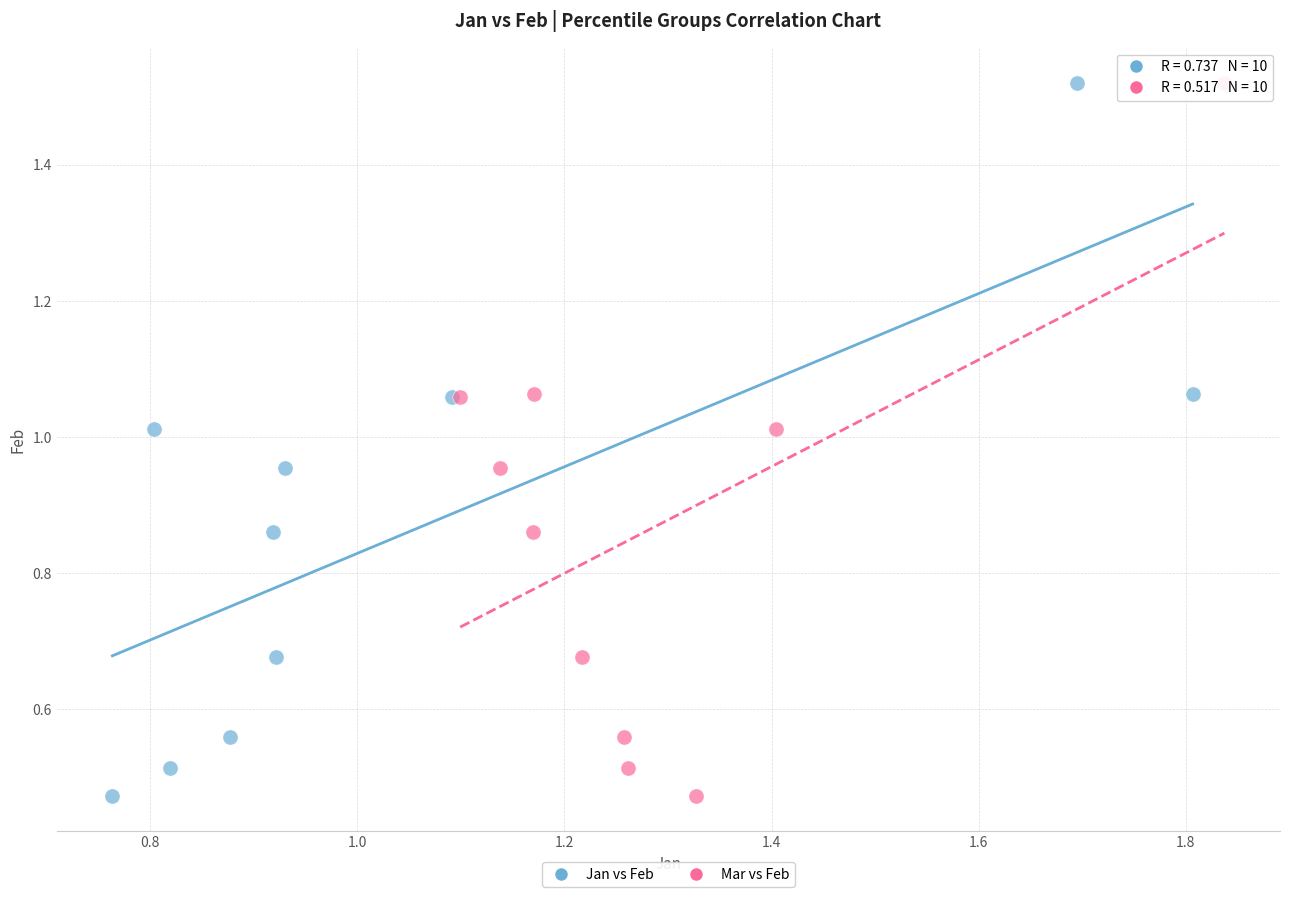

What are all the series names shown in the legend?

Jan vs Feb, Mar vs Feb